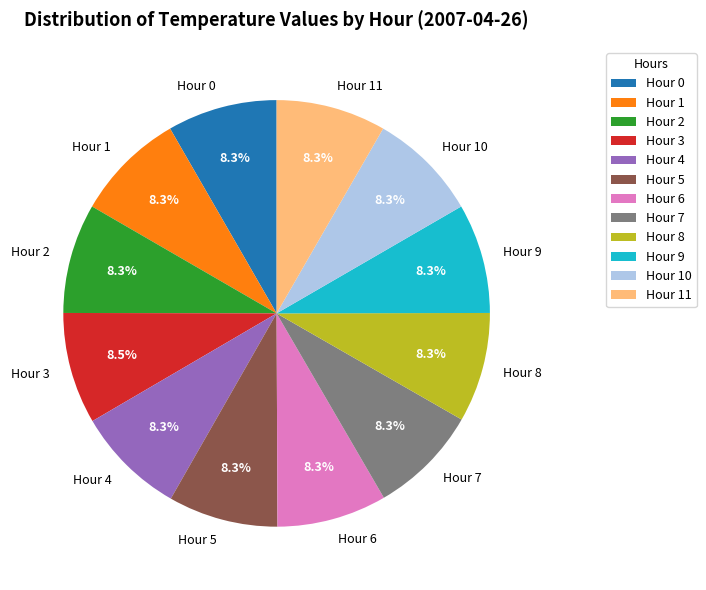

To the nearest percent, what percentage of the pie is Hour 1?

8%